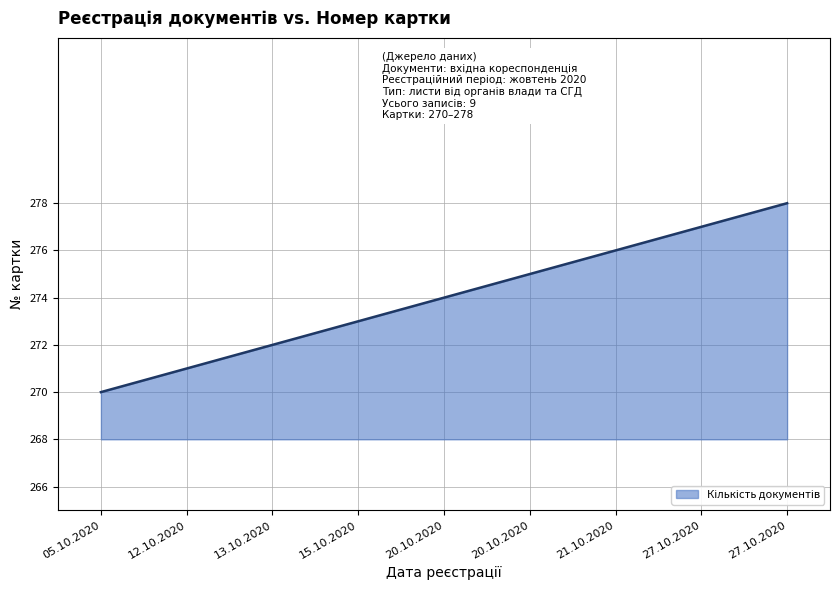

List the labels in order of value, smallest first.

05.10.2020, 12.10.2020, 13.10.2020, 15.10.2020, 20.10.2020, 20.10.2020, 21.10.2020, 27.10.2020, 27.10.2020